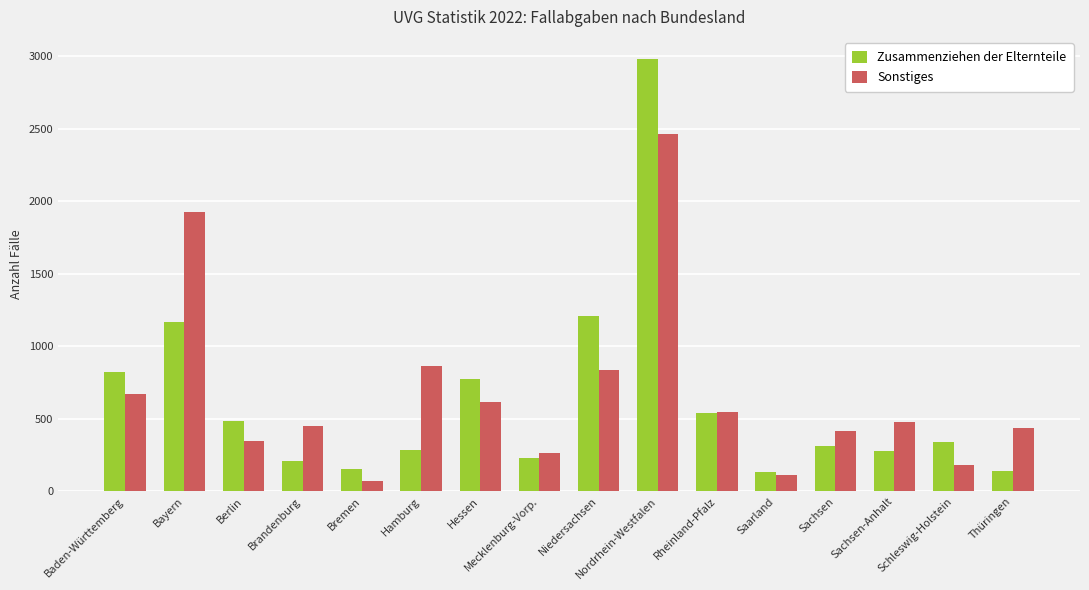

Which series has the largest total across all categories?

Sonstiges